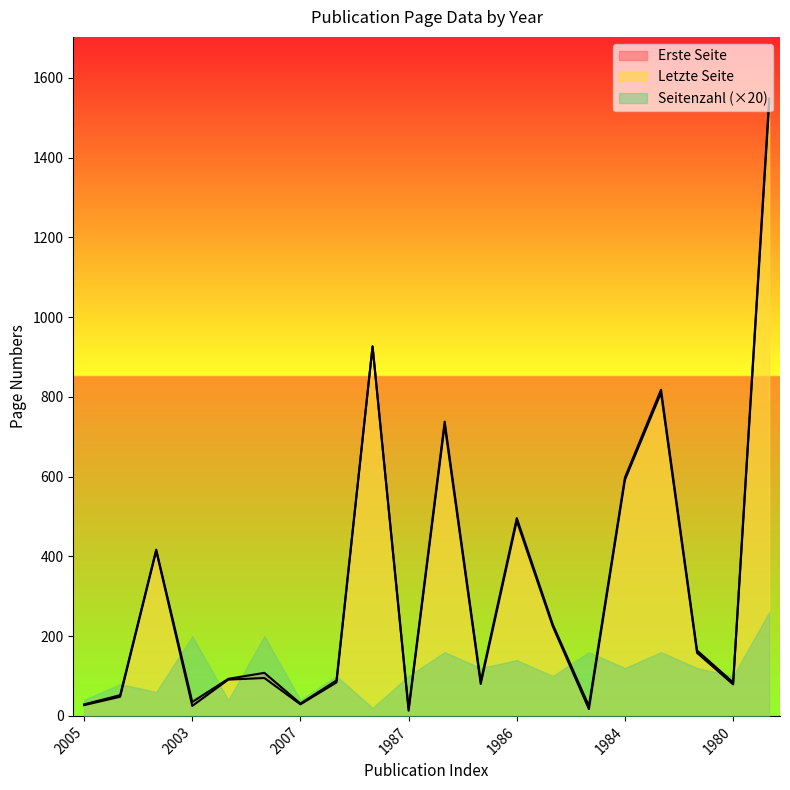

True or false: Erste Seite and Letzte Seite cross at least once.

False